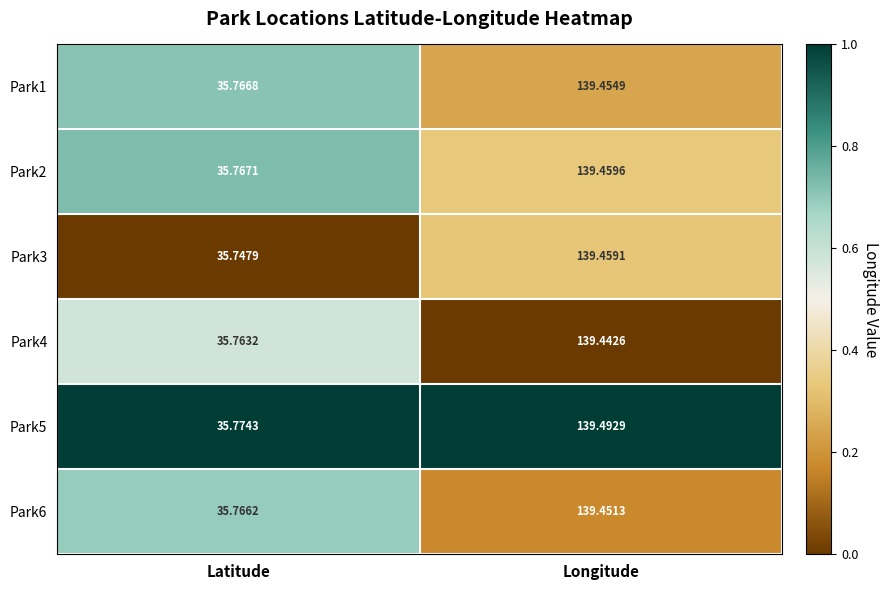

Where does the Park1 series first go above 139?

Longitude